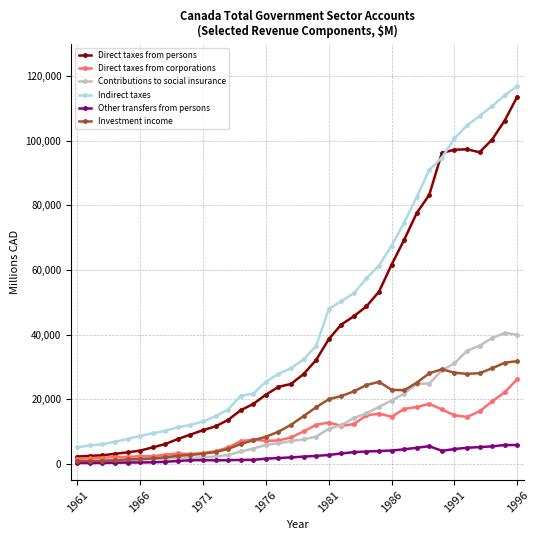

In Investment income, how many points are lower than both neighbors (excluding endpoints)?

3